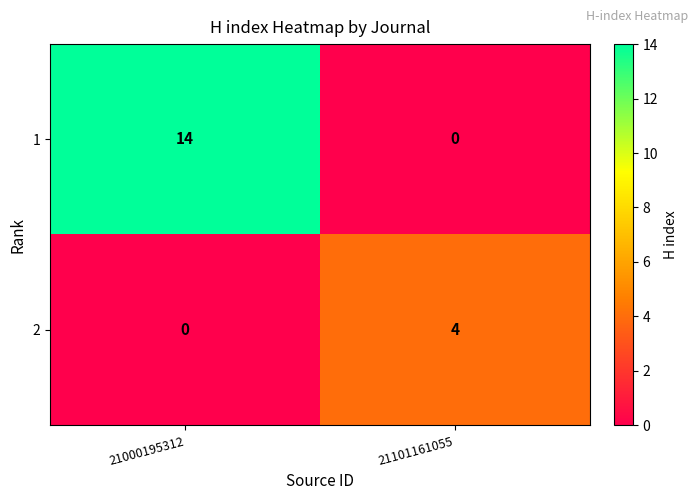

Which series changed the most between 21000195312 and 21101161055?

1